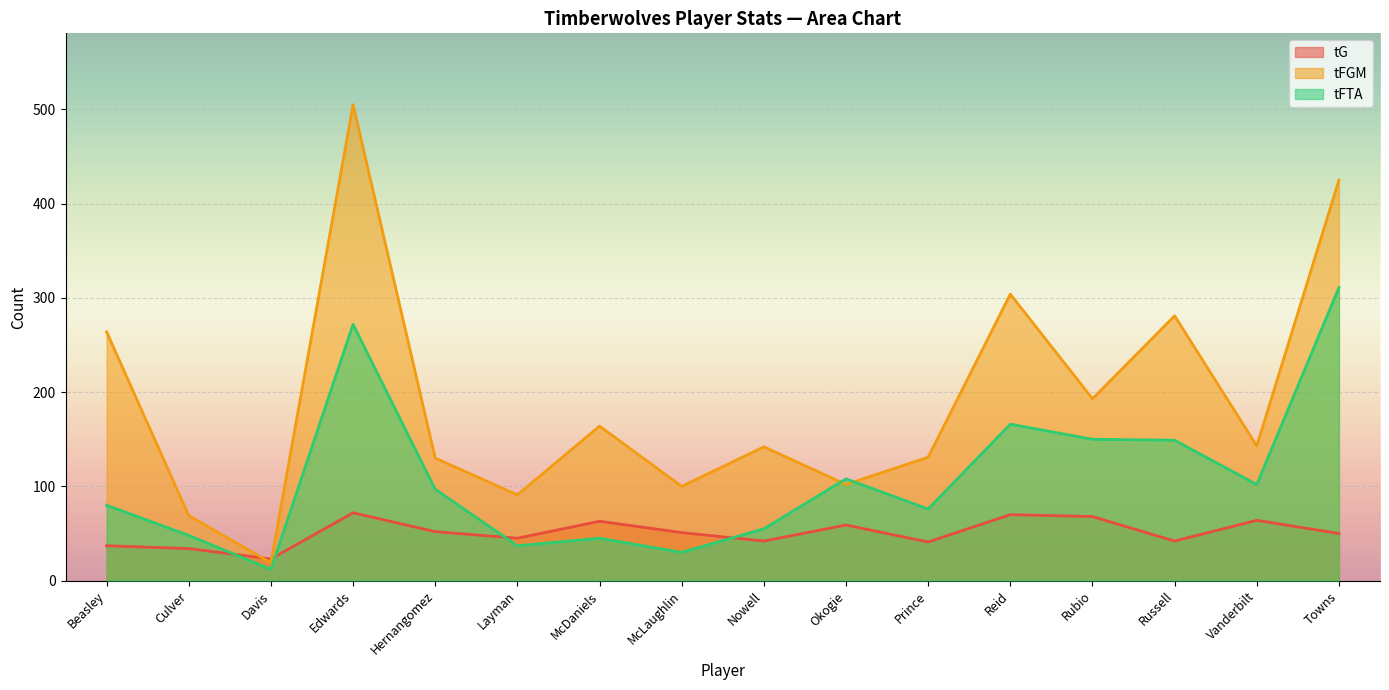

What is the spread (max minus min) of values at Vanderbilt?

79